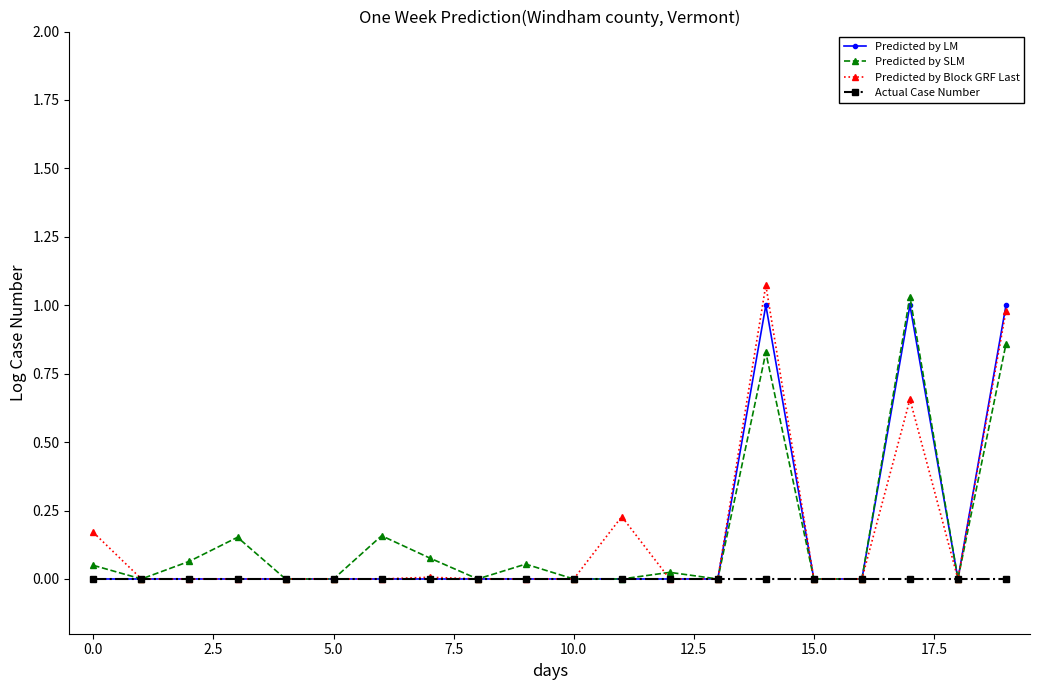

True or false: Predicted by LM has more than 0 interior local peaks.

True